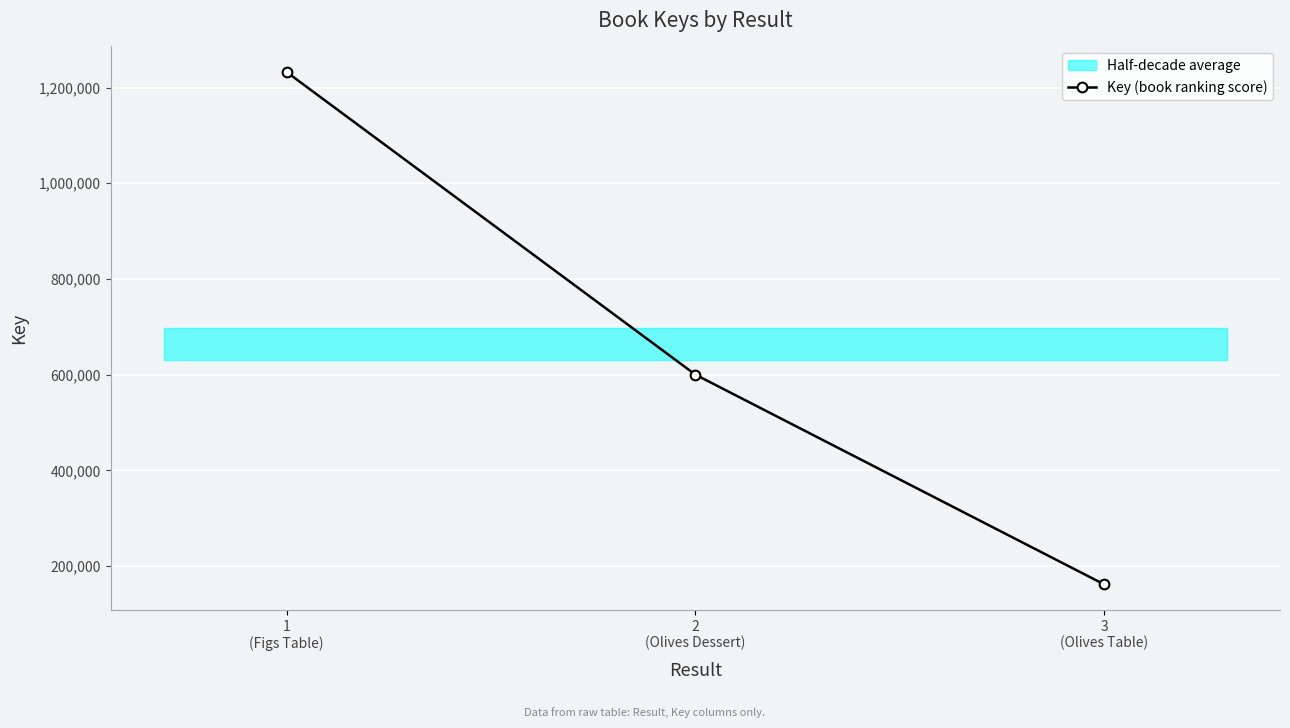

Is this an area chart (filled region under the line)?

No